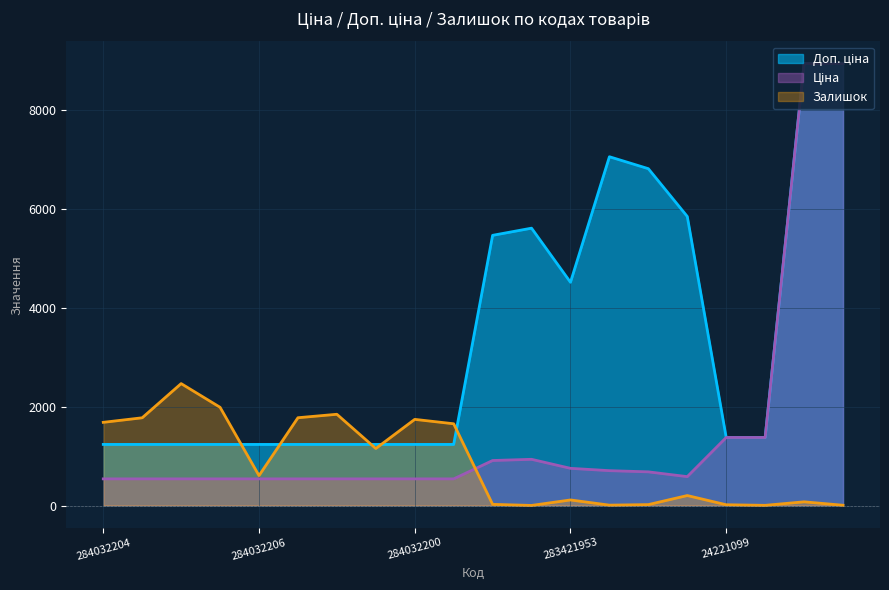

How many values in the Доп. ціна series are below 1375?

10